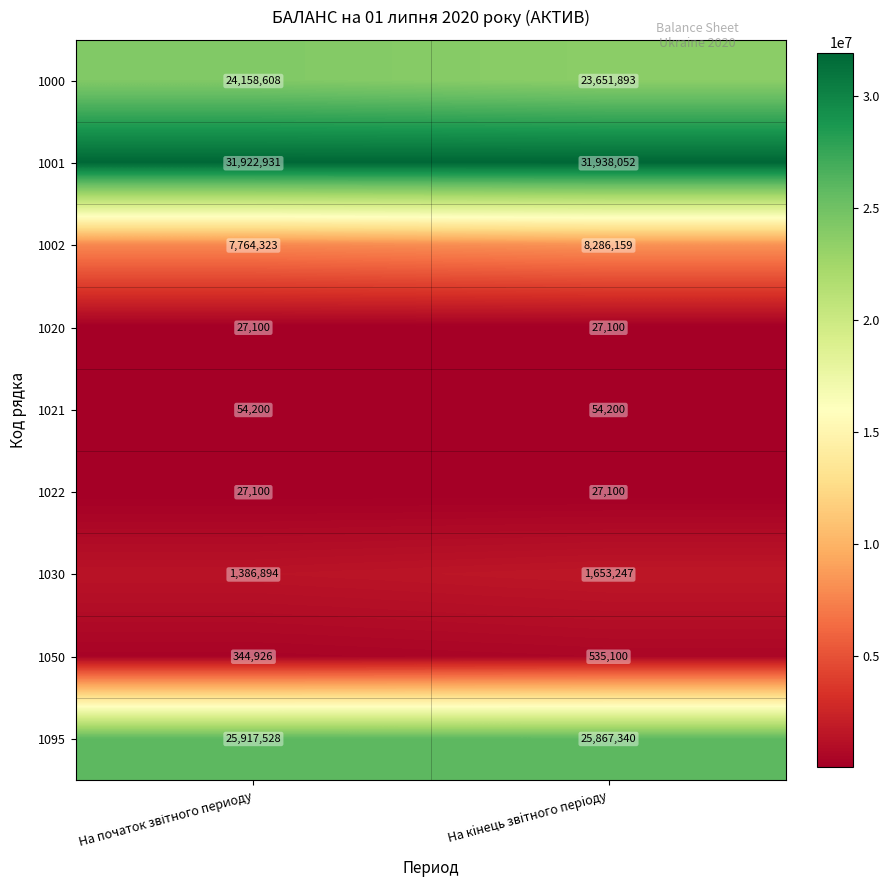

Which series has the largest range (max minus min)?

1002